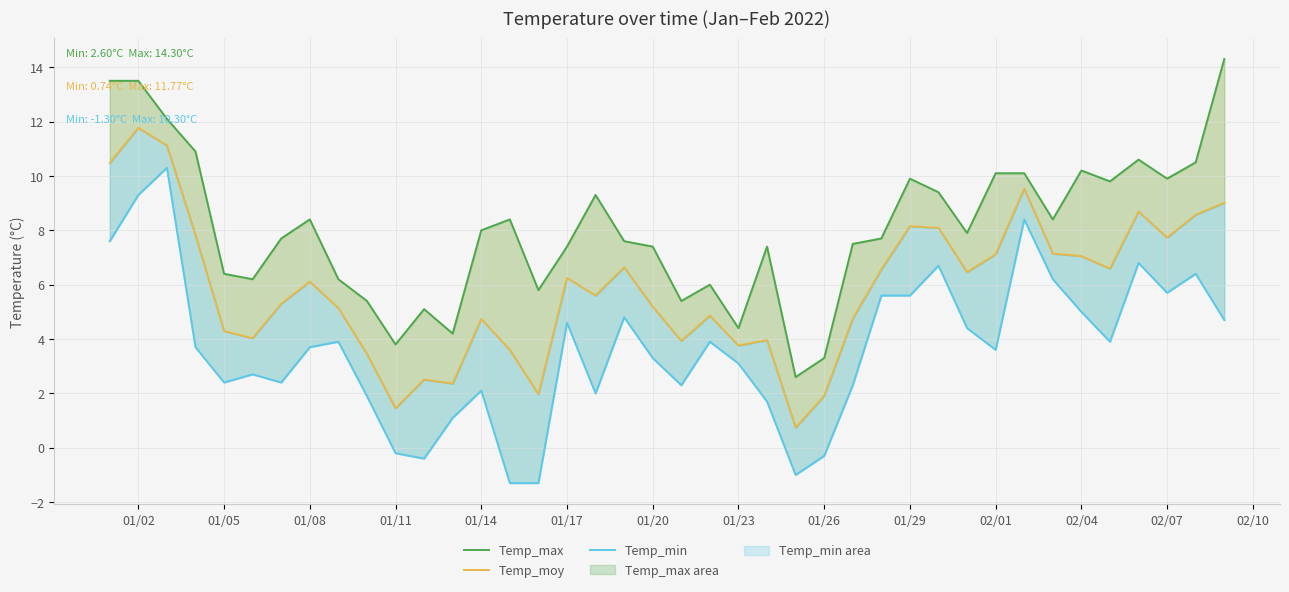

What is the lowest value of the Temp_max series?

2.6